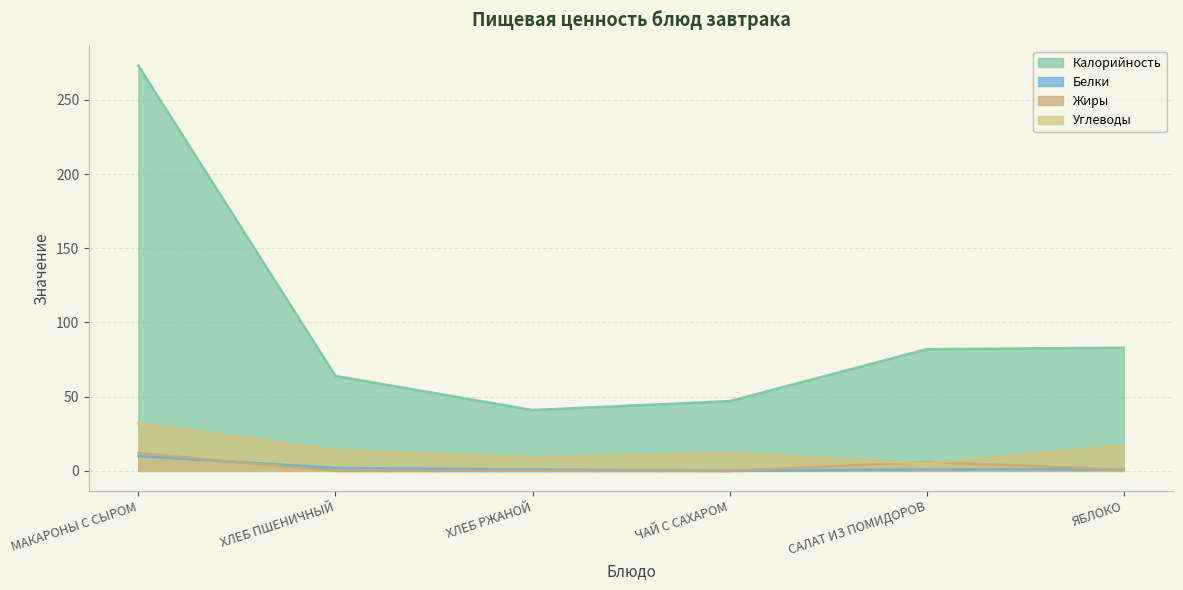

True or false: Белки and Жиры cross at least once.

True